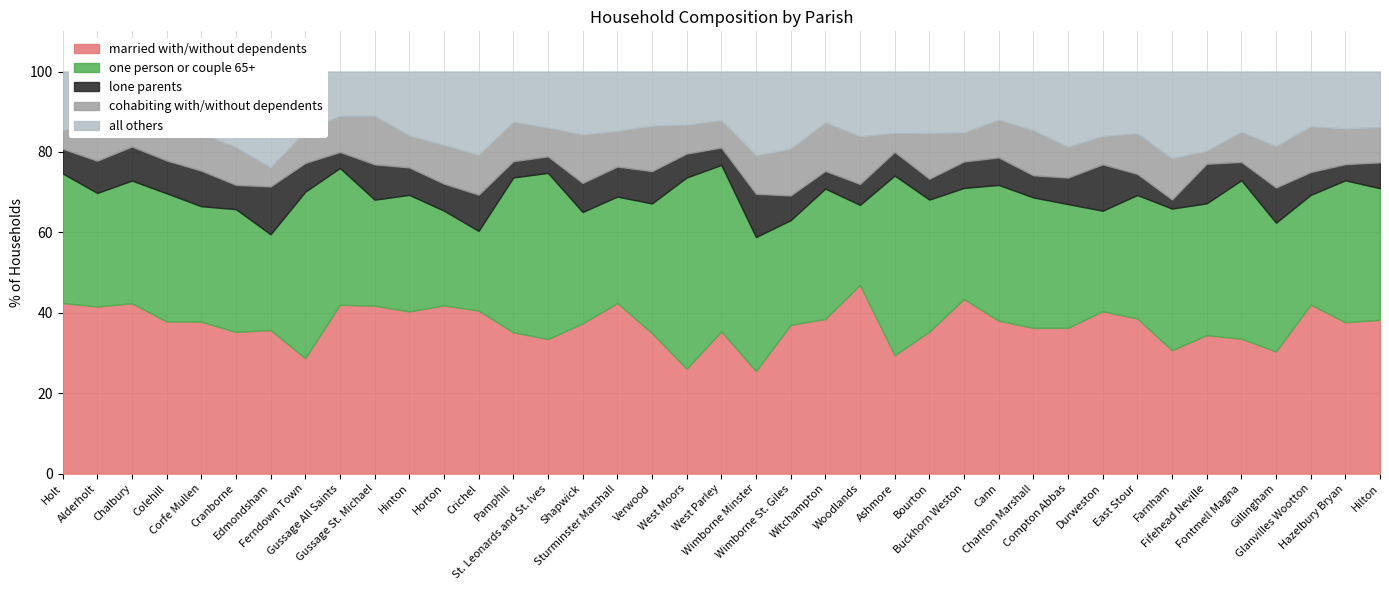

Between Hinton and West Moors, which series saw the biggest shift?

one person or couple 65+